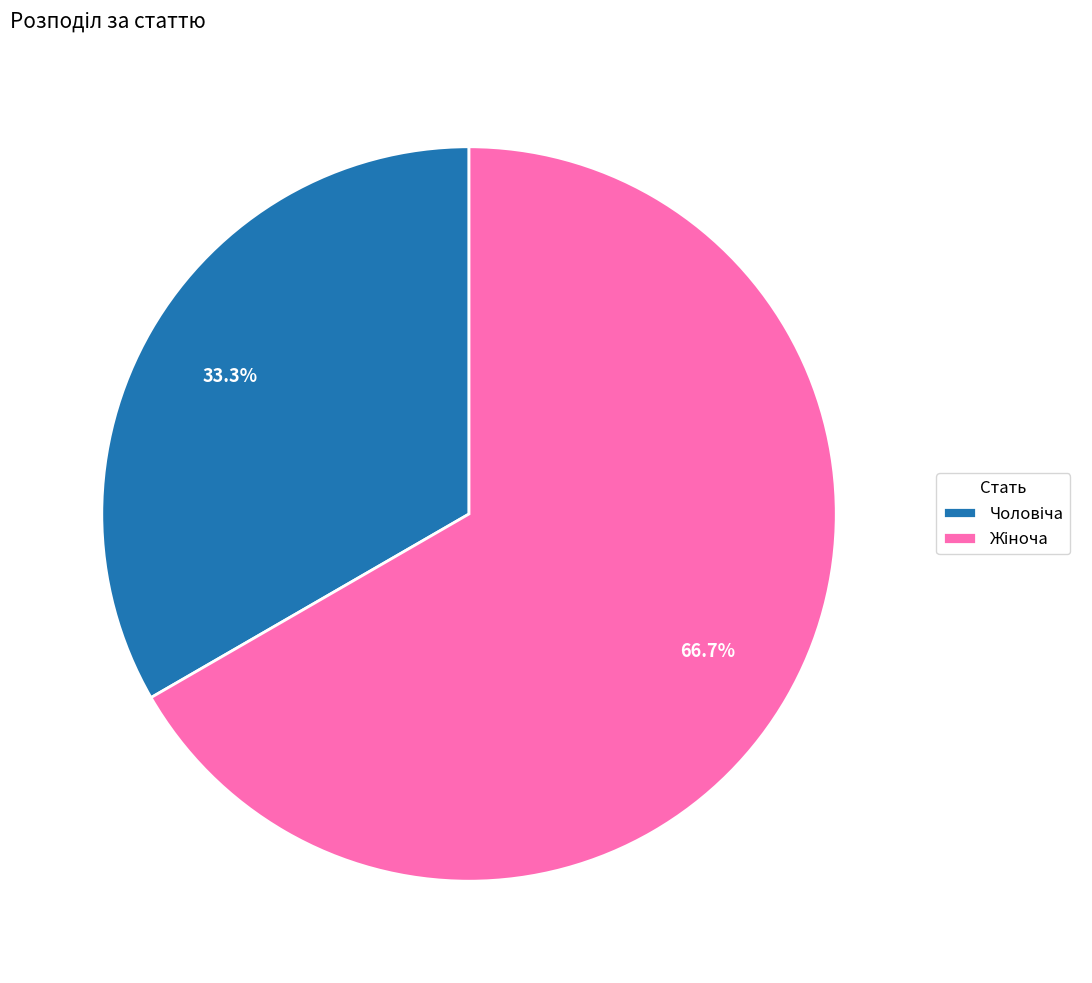

Does any single category account for the majority?

Yes